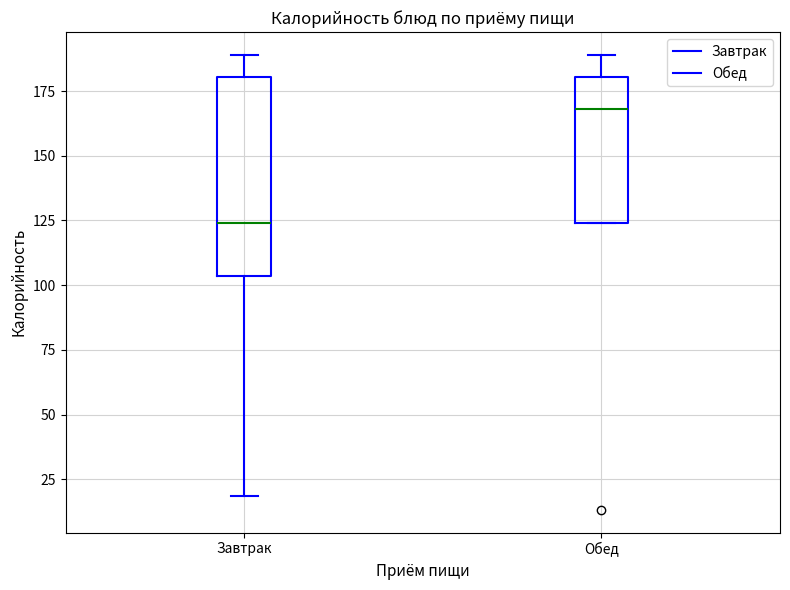

Reading left to right, transcribe this box plot: for each box, give where its median line is, the range the box spans, and where its two whiskers end, as read against the y-axis. The values are not printed on the chart, so give them approximately, as read against the axis.

Завтрак: median 125, box 105 to 180, whiskers 20 to 190
Обед: median 170, box 125 to 180, whiskers 125 to 190